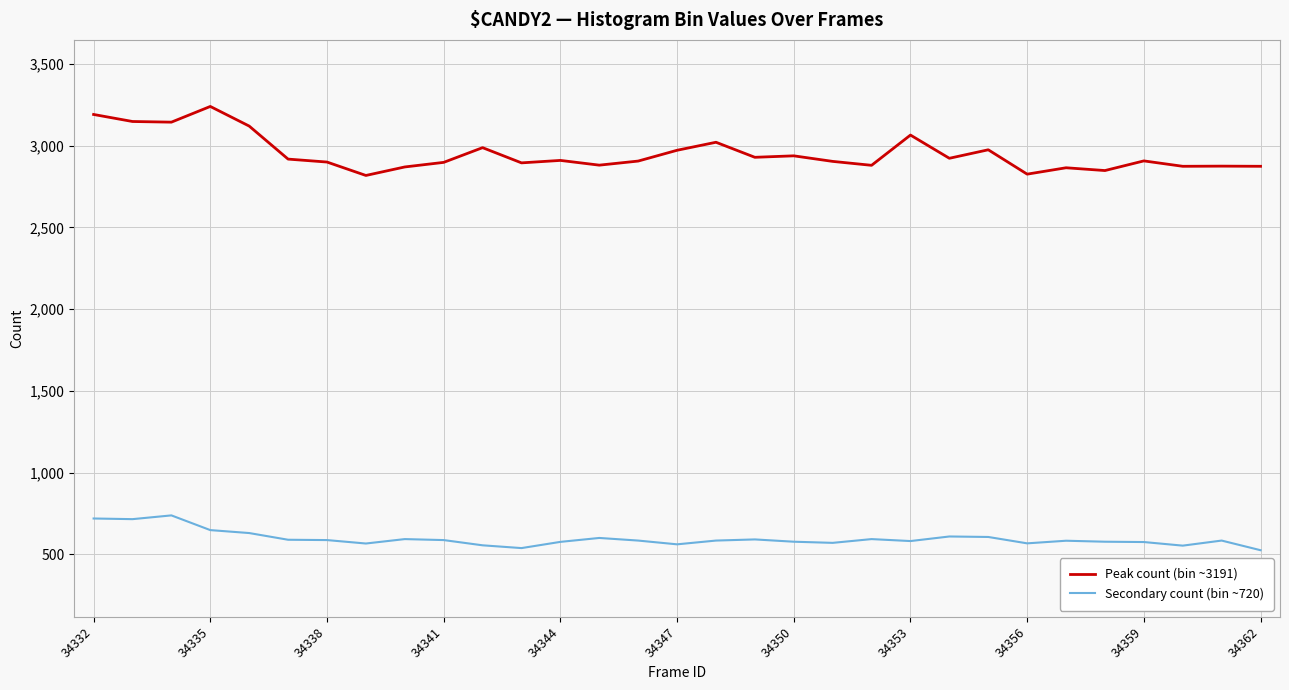

True or false: Peak count (bin ~3191) and Secondary count (bin ~720) intersect in this chart.

False